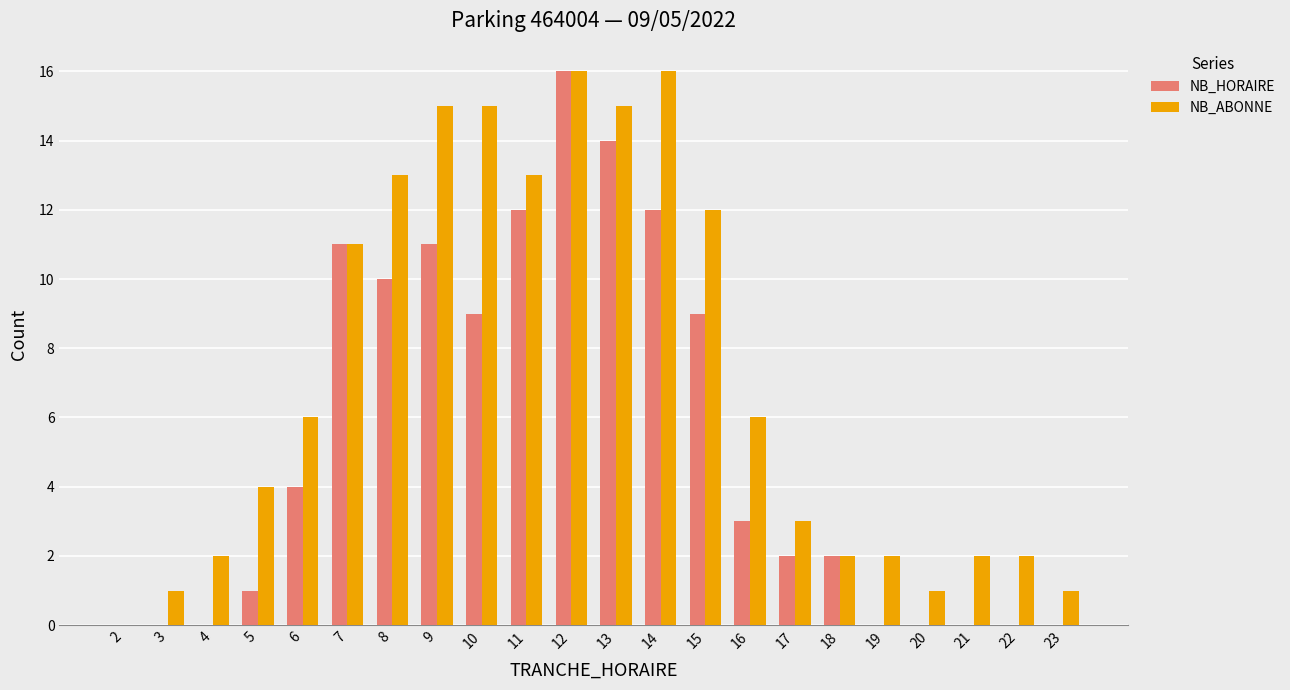

What is the highest value of the NB_ABONNE series?

16